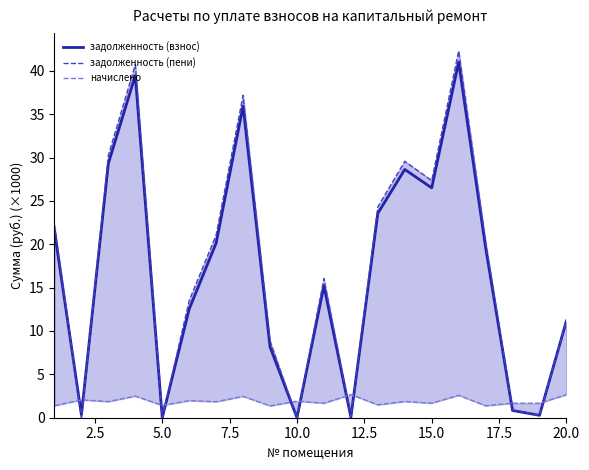

The задолженность (взнос) series shows 18.8 at 12.5. True or false?

False